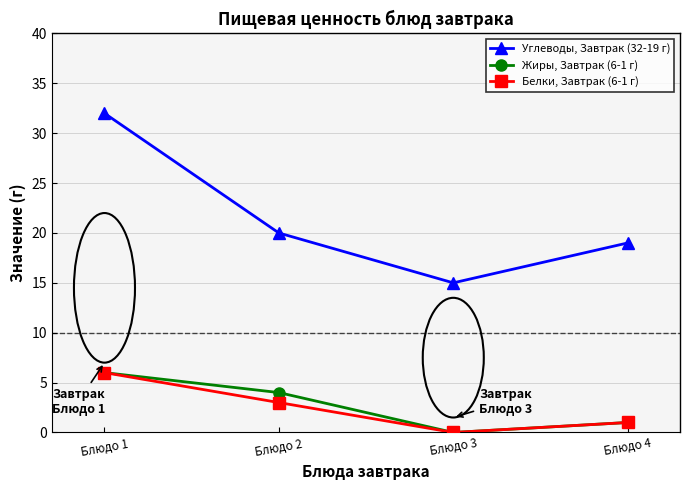

Does the chart have visible grid lines?

Yes